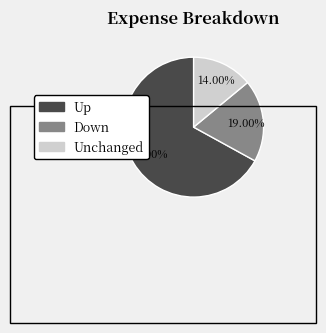

Which category has the biggest portion of the pie?

up